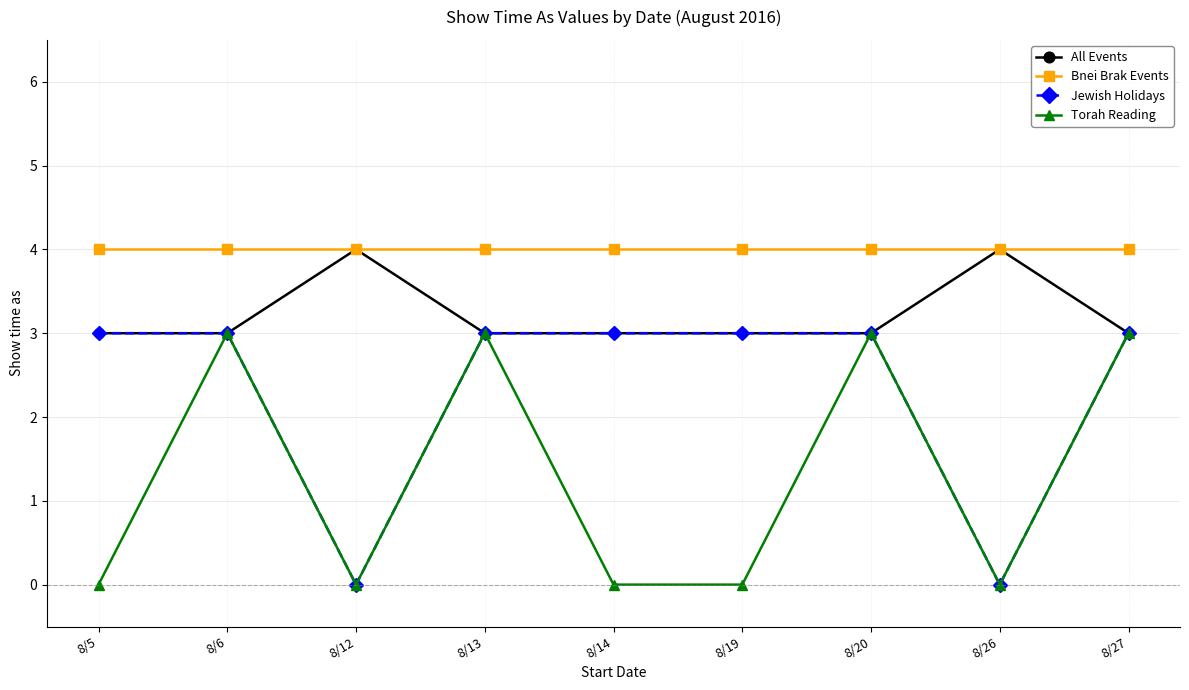

What are all the series names shown in the legend?

All Events, Bnei Brak Events, Jewish Holidays, Torah Reading